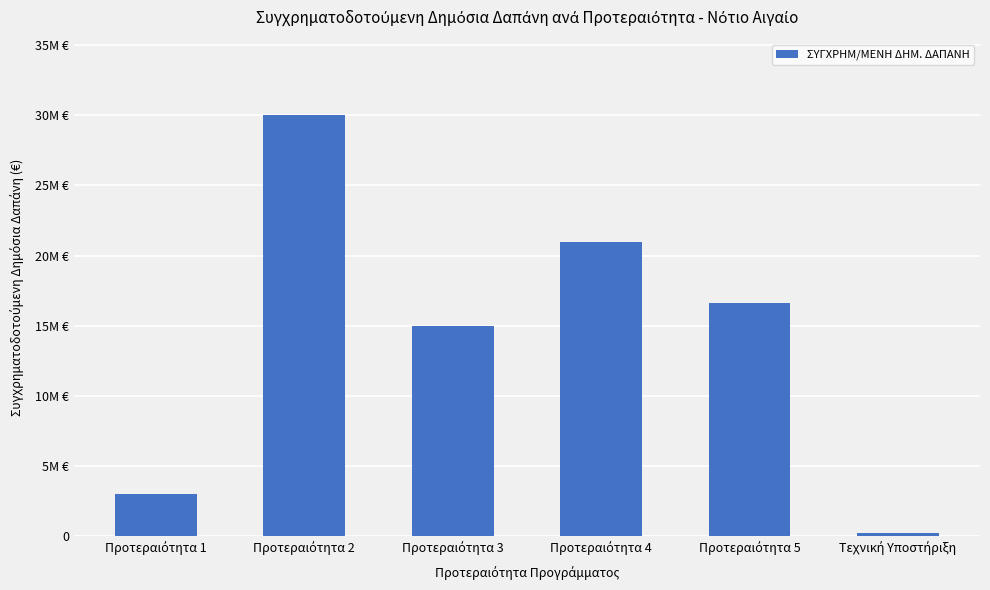

List the labels in order of value, largest first.

Προτεραιότητα 2, Προτεραιότητα 4, Προτεραιότητα 5, Προτεραιότητα 3, Προτεραιότητα 1, Τεχνική Υποστήριξη